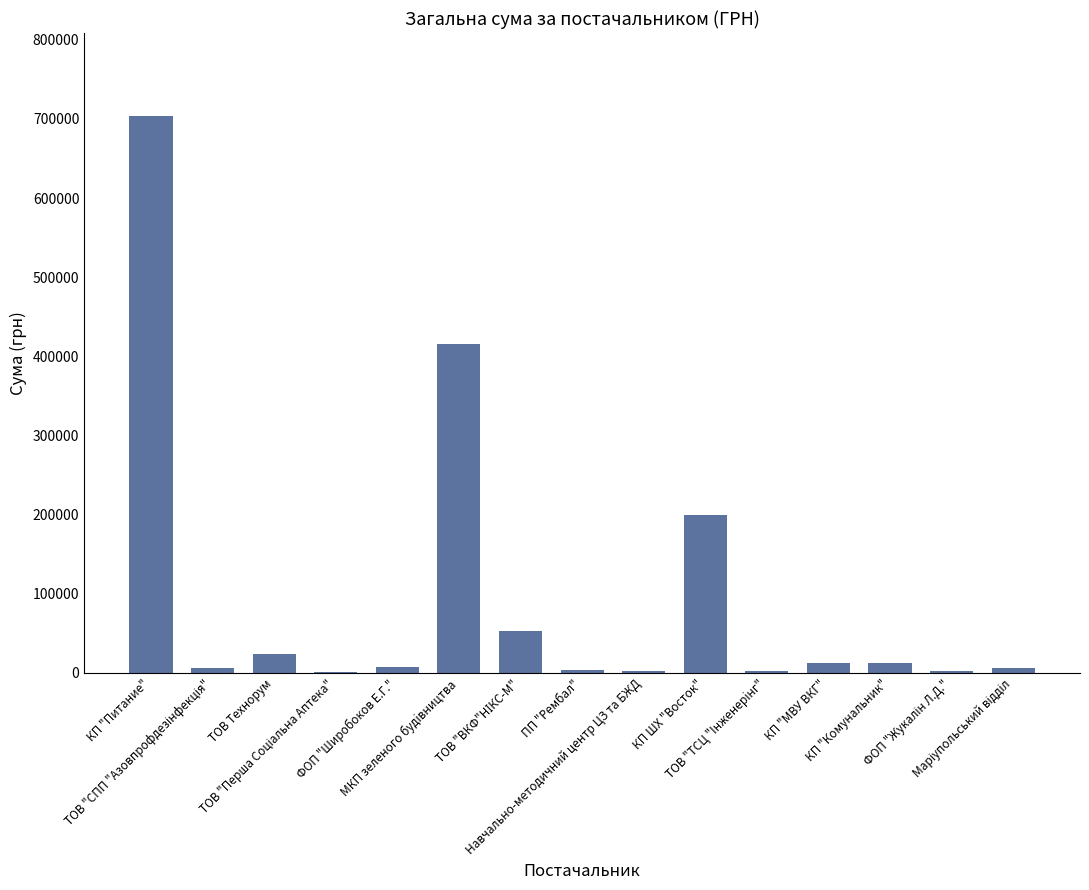

What is the greatest value displayed?

702994.6